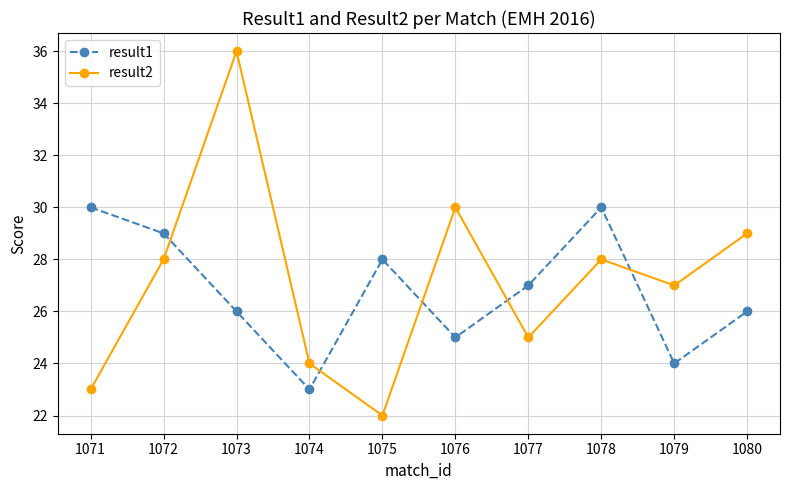

What are all the series names shown in the legend?

result1, result2